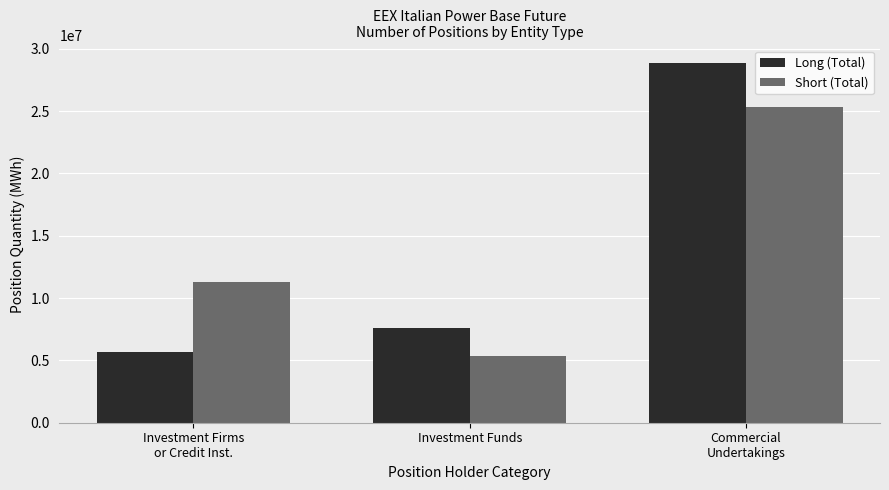

How many bars are there in each group?

2